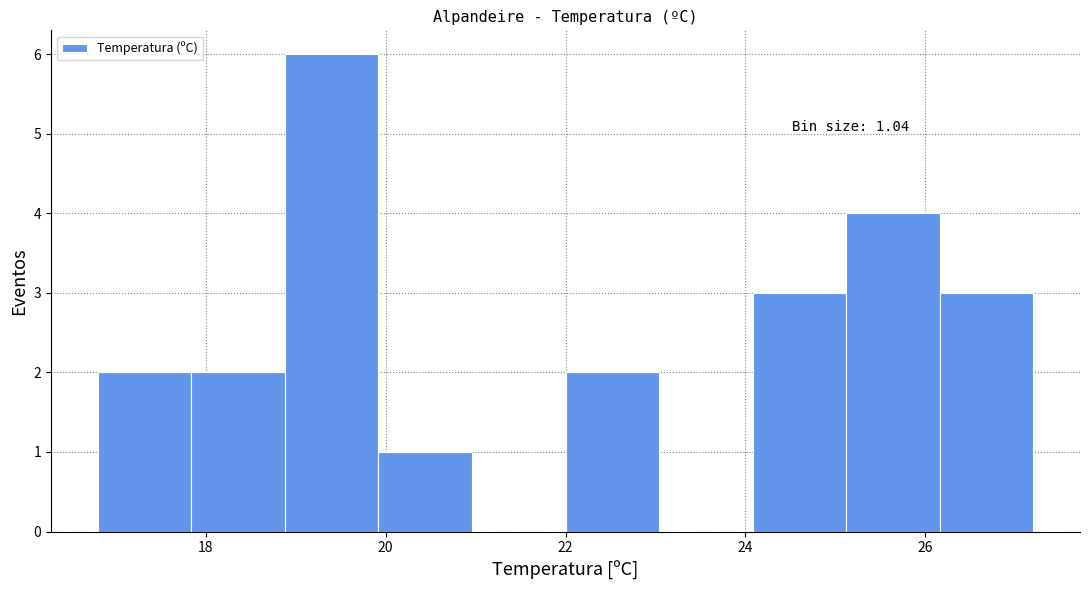

Over which range of the x-axis is the bar tallest?

18.88 to 19.92